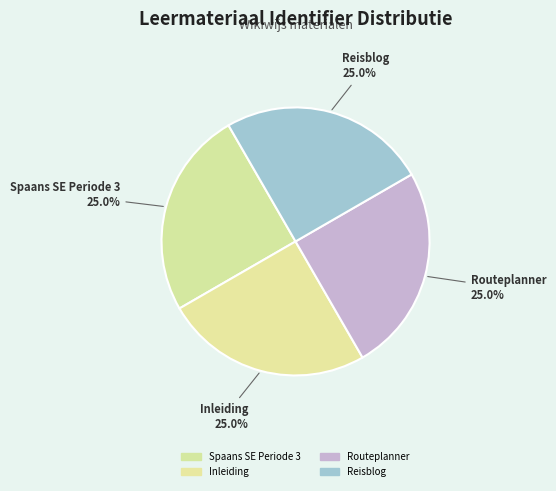

How many segments does this pie chart have?

4